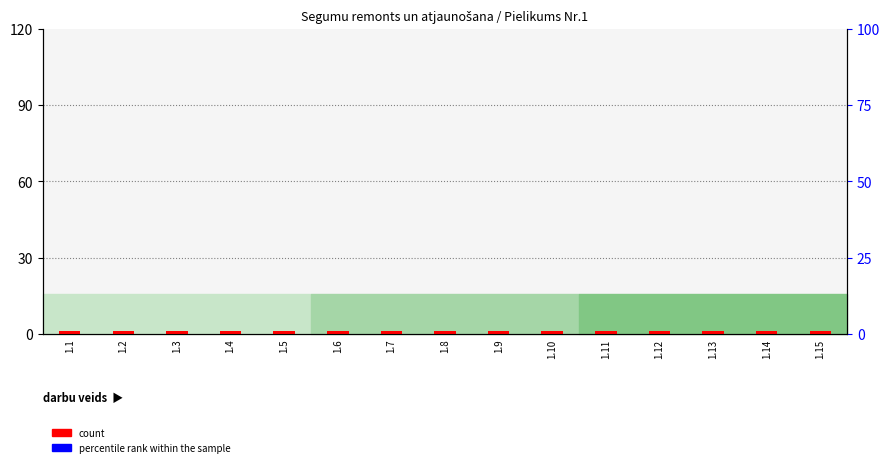

Reading left to right, transcribe all the data shown in this chart.

count: 1.1=1	1.2=1	1.3=1	1.4=1	1.5=1	1.6=1	1.7=1	1.8=1	1.9=1	1.10=1	1.11=1	1.12=1	1.13=1	1.14=1	1.15=1
percentile rank within the sample: 1.1=0	1.2=0	1.3=0	1.4=0	1.5=0	1.6=0	1.7=0	1.8=0	1.9=0	1.10=0	1.11=0	1.12=0	1.13=0	1.14=0	1.15=0